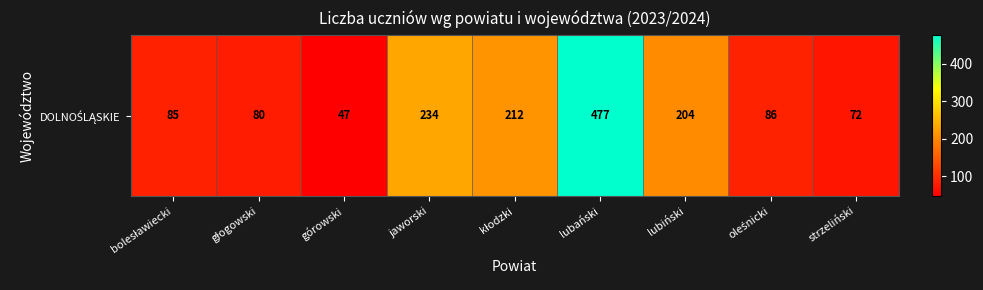

Rank the categories by value from lowest to highest.

górowski, strzeliński, głogowski, bolesławiecki, oleśnicki, lubiński, kłodzki, jaworski, lubański